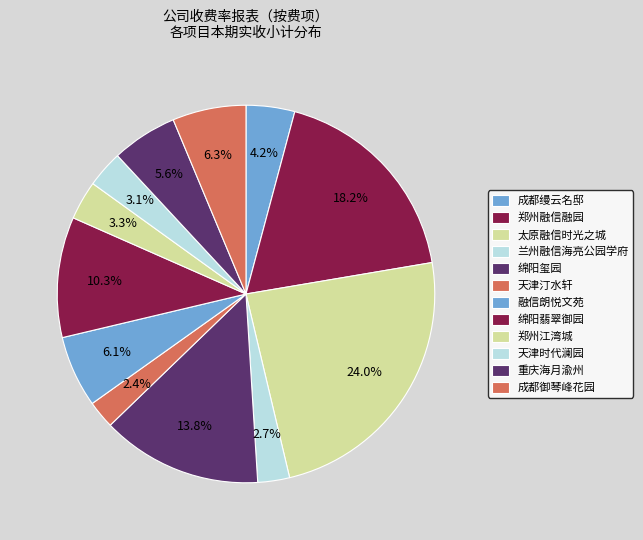

To the nearest percent, what is the difference between the 绵阳玺园 and 天津时代澜园 slice percentages?

11%